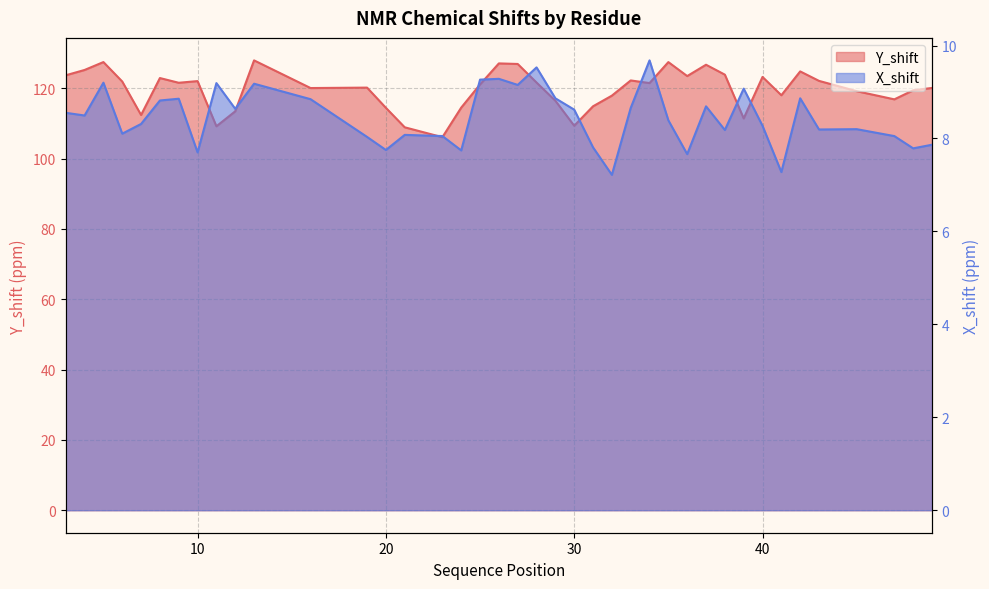

What is the difference between the highest and lowest values at 48?

111.6